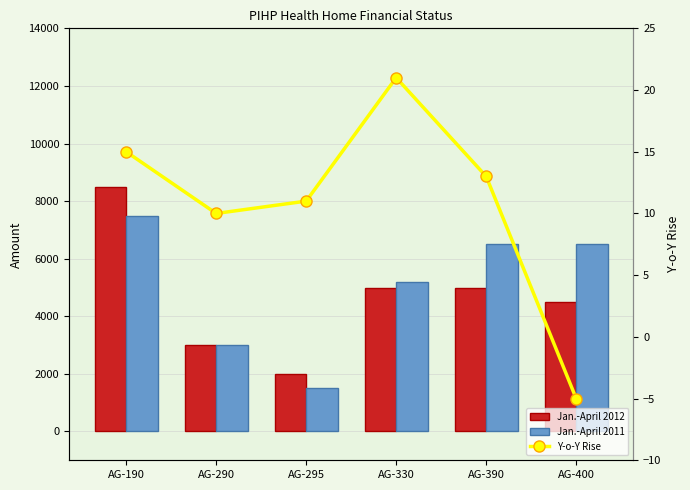

Which label corresponds to the smallest value in the chart?

AG-400